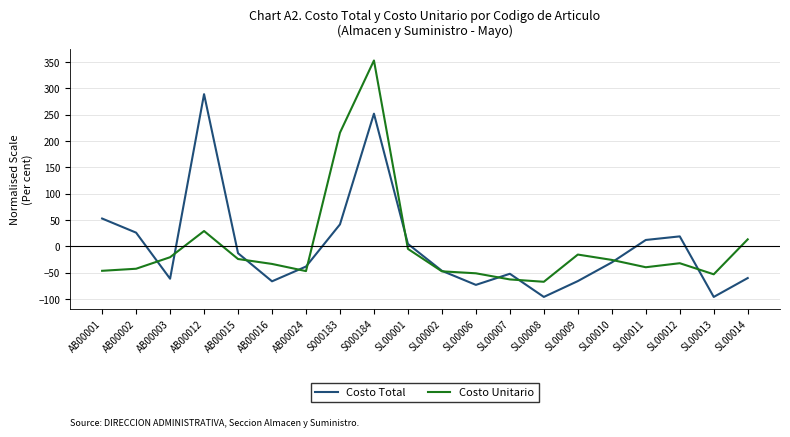

True or false: Costo Total has more than 1 interior local peaks.

True